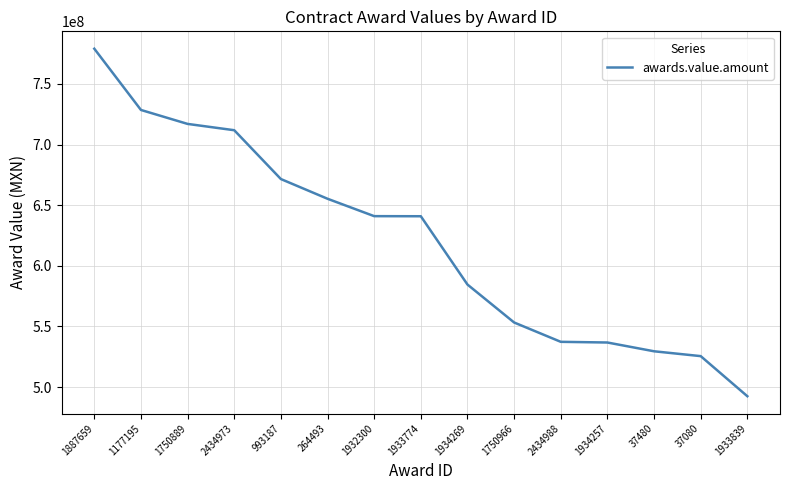

What value does the data have at 37480?

529568423.4